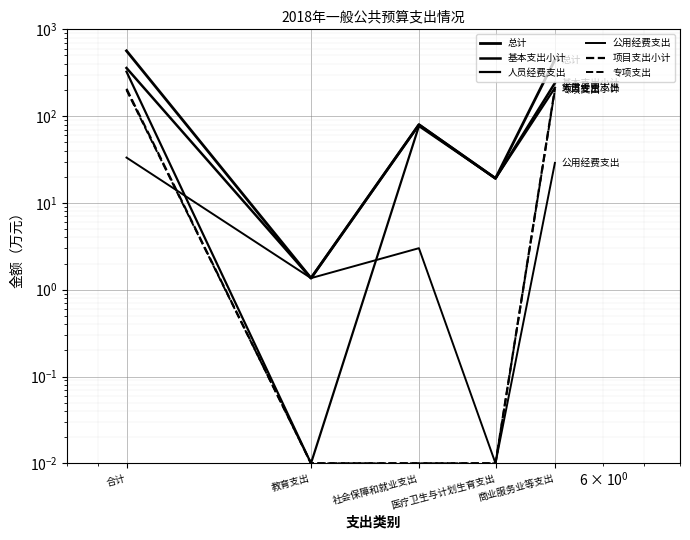

True or false: 公用经费支出 has a value of 0.7 at 教育支出.

False